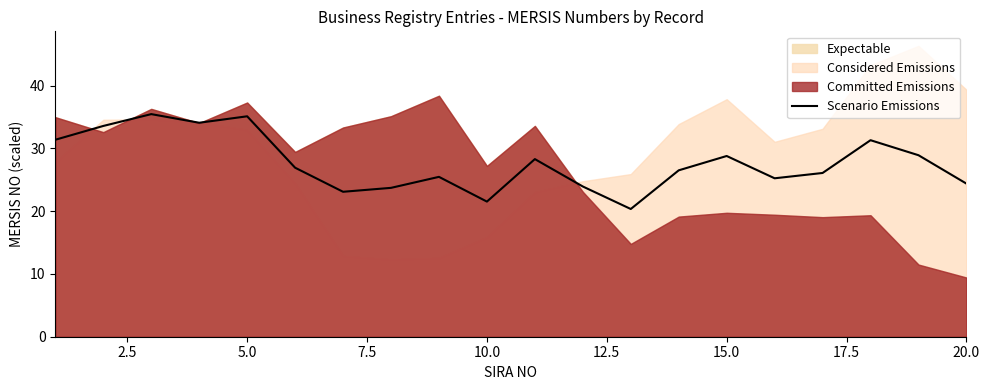

What is the minimum value for Scenario Emissions?

20.3